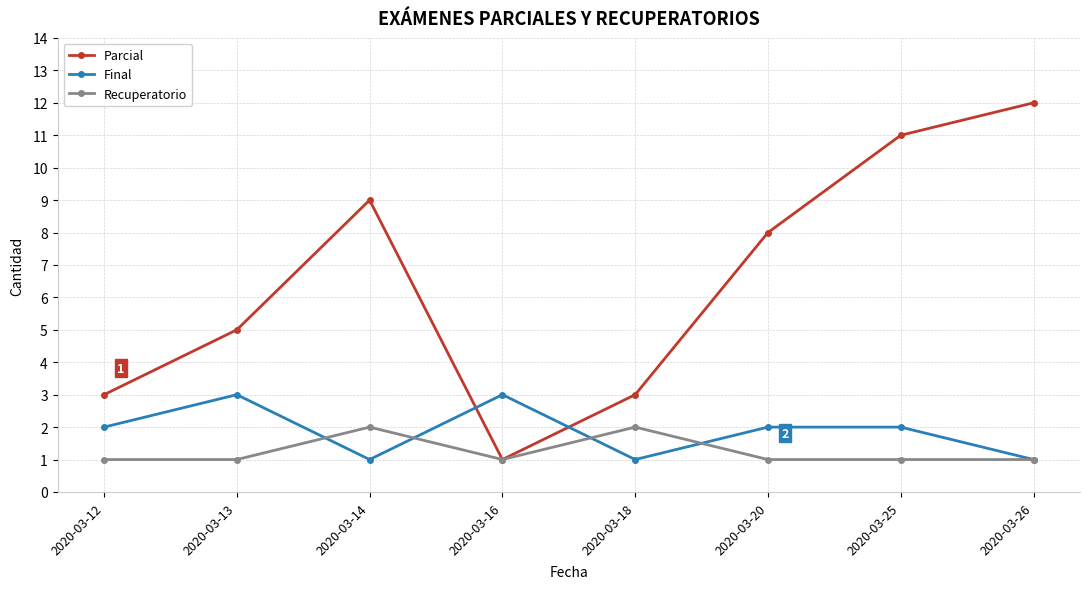

What is the difference between the second highest and second lowest values in the Parcial series?

8